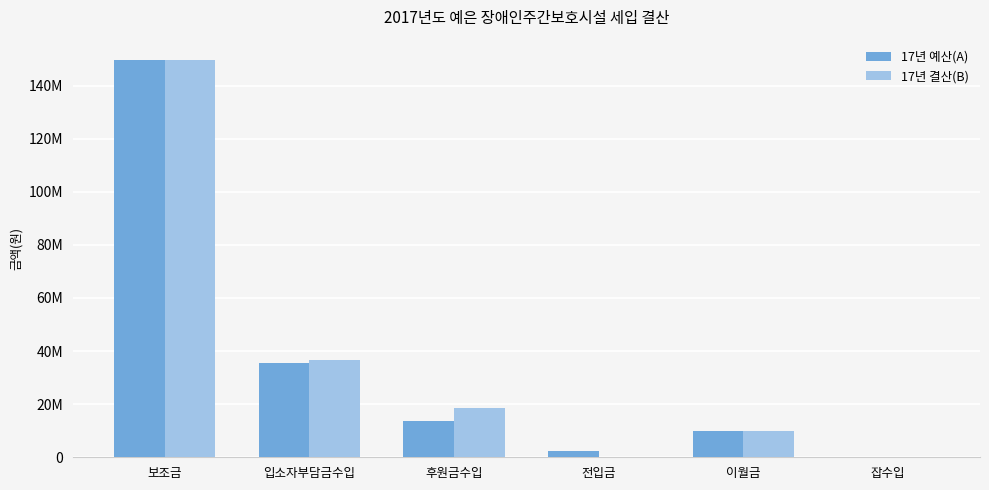

The 17년 예산(A) series shows 2400000 at 전입금. True or false?

True